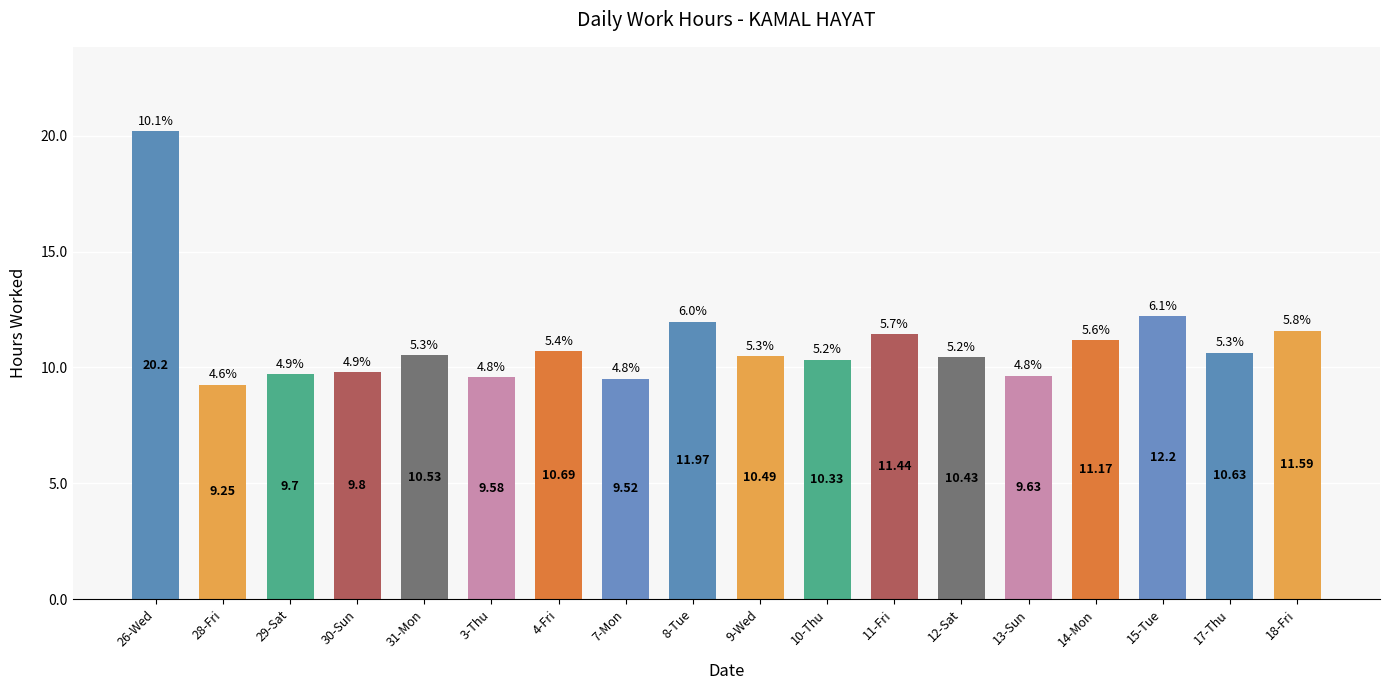

List the labels in order of value, largest first.

26-Wed, 15-Tue, 8-Tue, 18-Fri, 11-Fri, 14-Mon, 4-Fri, 17-Thu, 31-Mon, 9-Wed, 12-Sat, 10-Thu, 30-Sun, 29-Sat, 13-Sun, 3-Thu, 7-Mon, 28-Fri